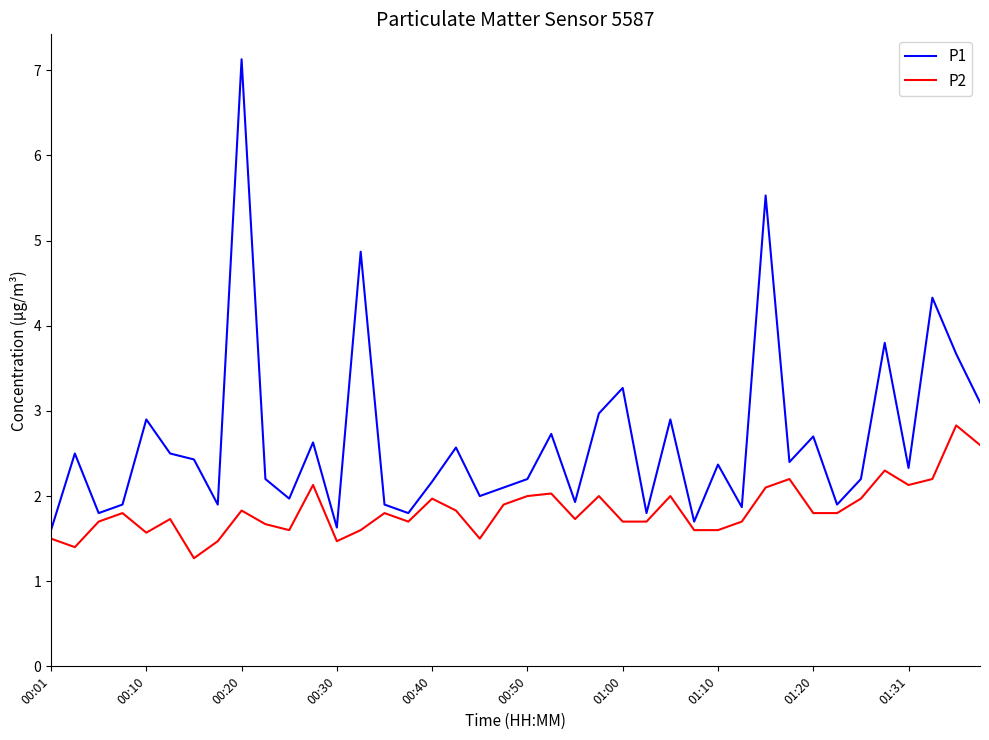

Which series has the largest range (max minus min)?

P1